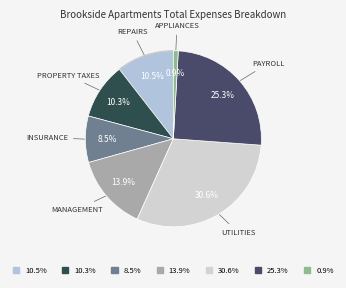

Does 0.9% represent more than half of the total?

No